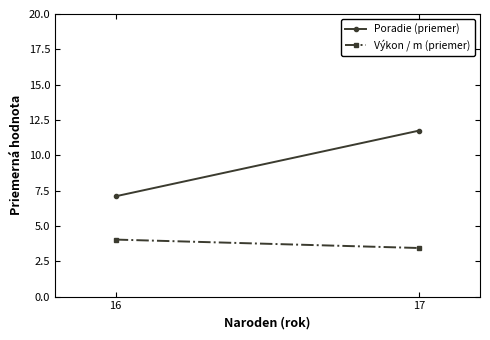

The Výkon / m (priemer) series shows 4.9 at 17. True or false?

False